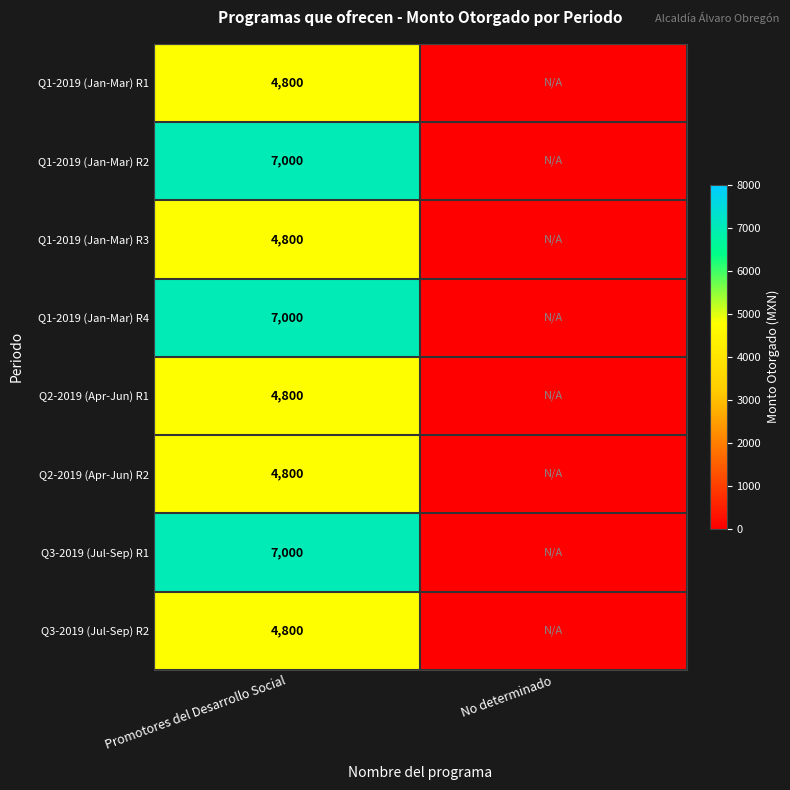

Is it true that Q1-2019 (Jan-Mar) R2 equals 10681 at Promotores del Desarrollo Social?

False